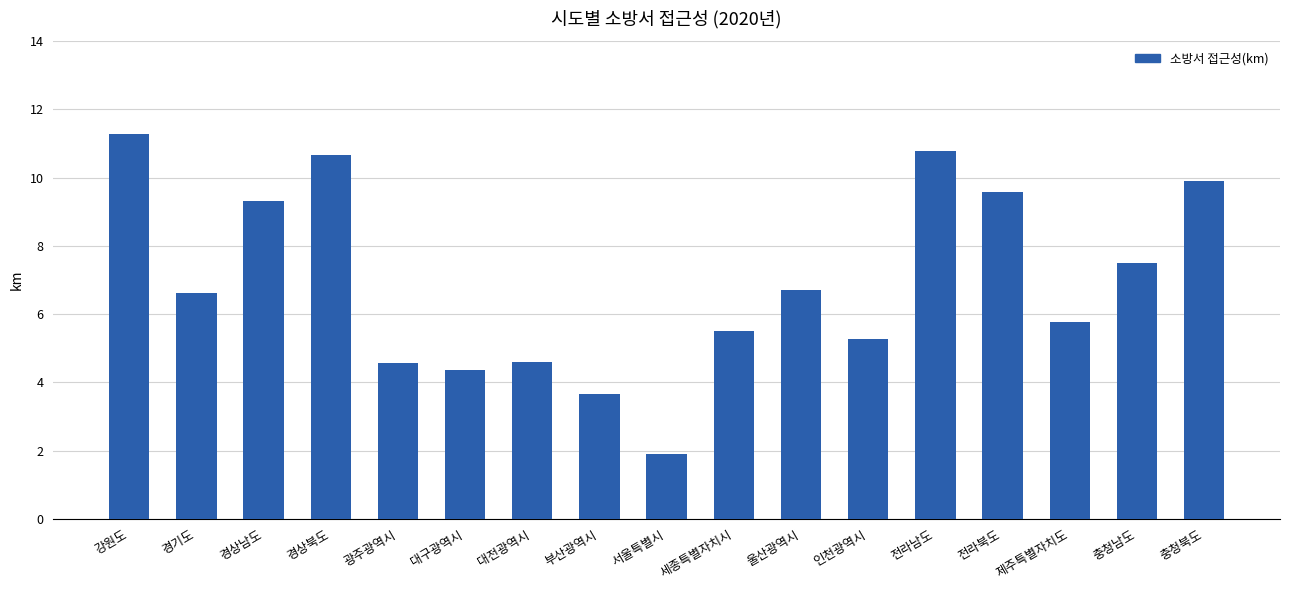

At which label is the value closest to 6?

제주특별자치도